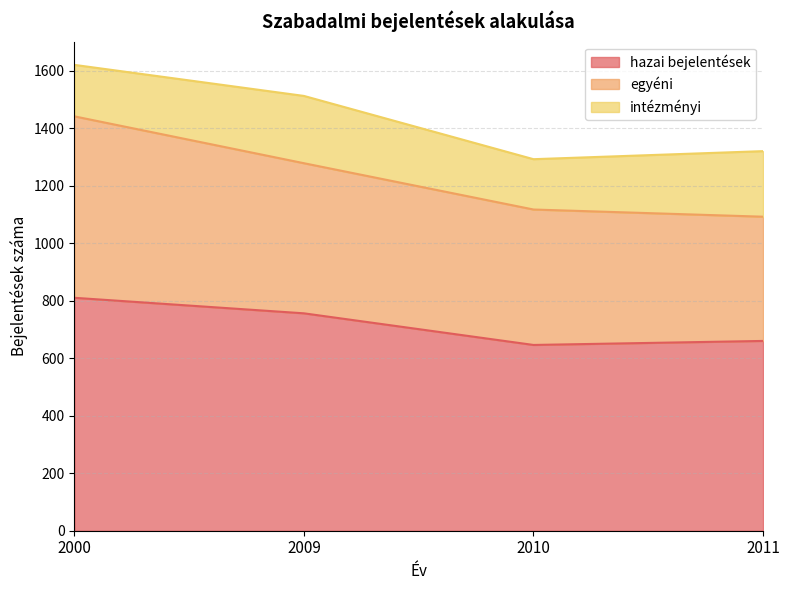

Which series changed the most between 2000 and 2009?

egyéni